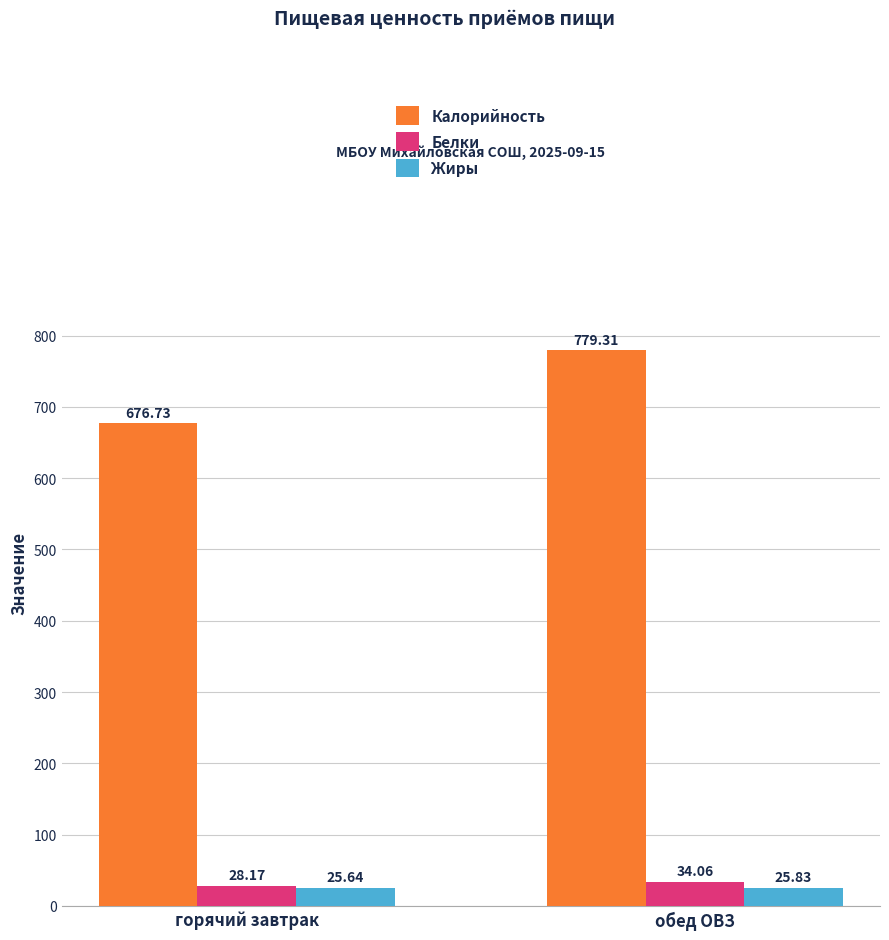

List the labels in order of Белки value, smallest first.

горячий завтрак, обед ОВЗ